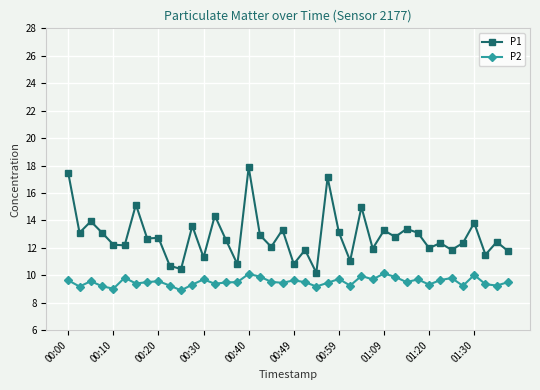

True or false: P1 has more than 0 points higher than both neighbors.

True